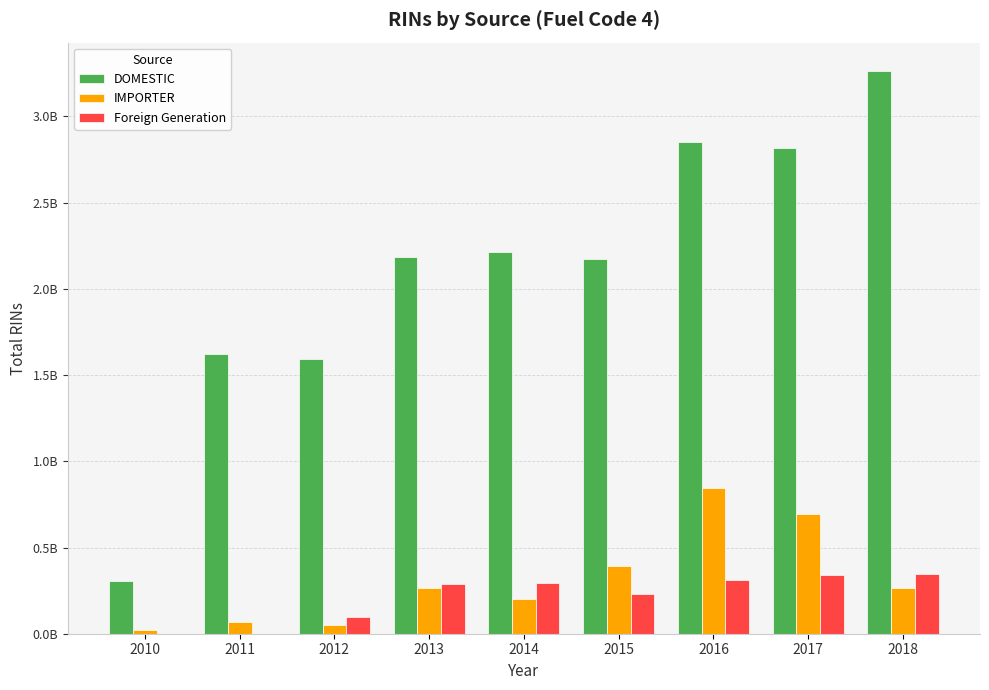

Is it true that Foreign Generation equals 123690537 at 2016?

False